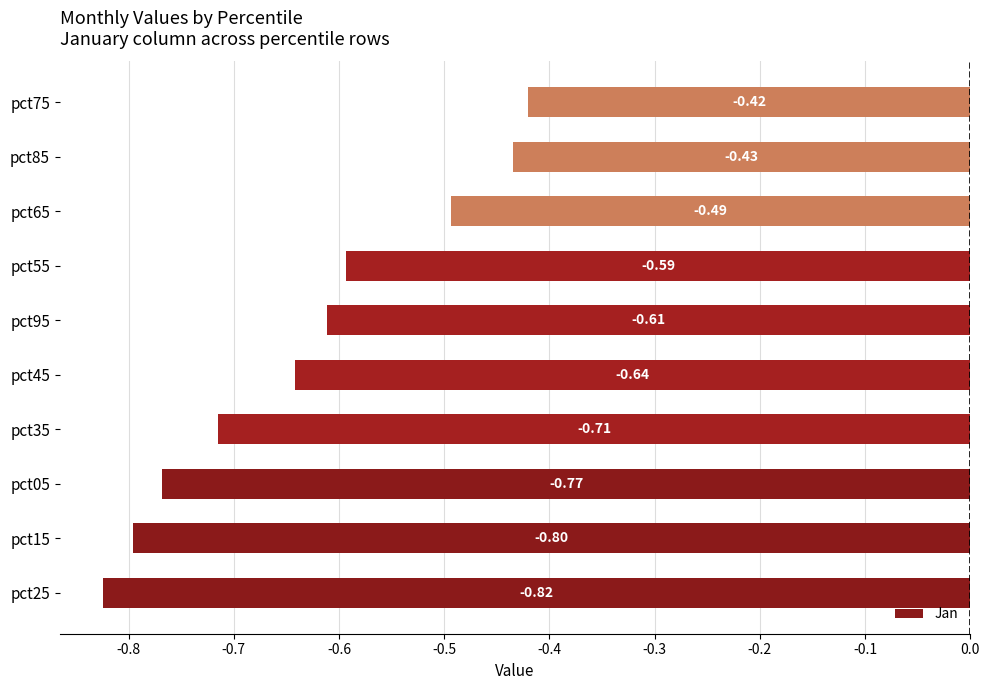

What is the sum of all values?

-6.3